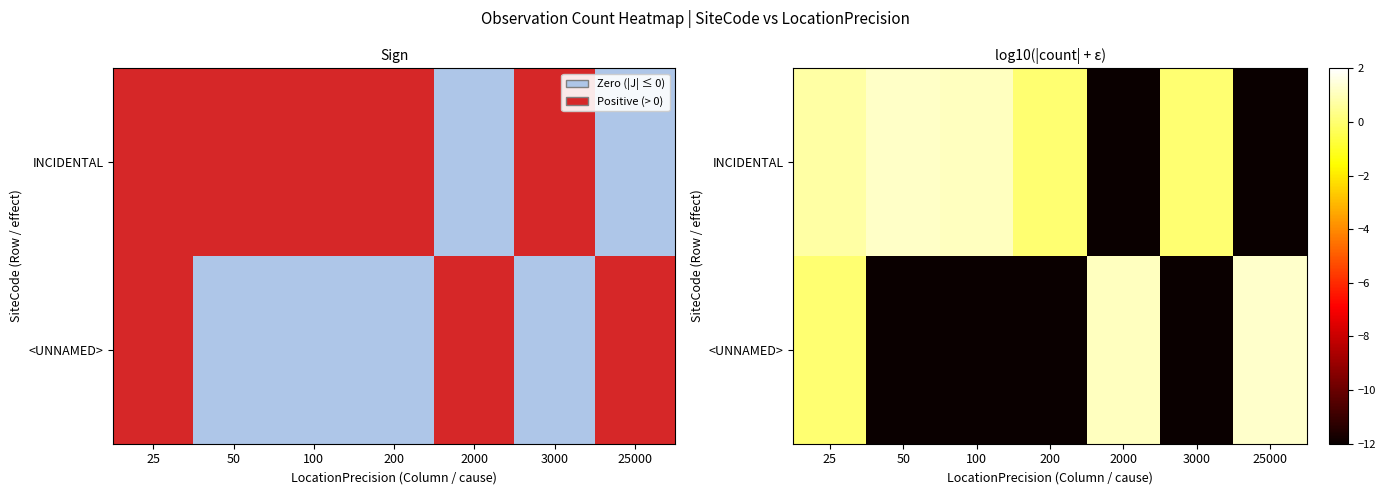

Rank the series at 50 from highest to lowest value.

INCIDENTAL, <UNNAMED>